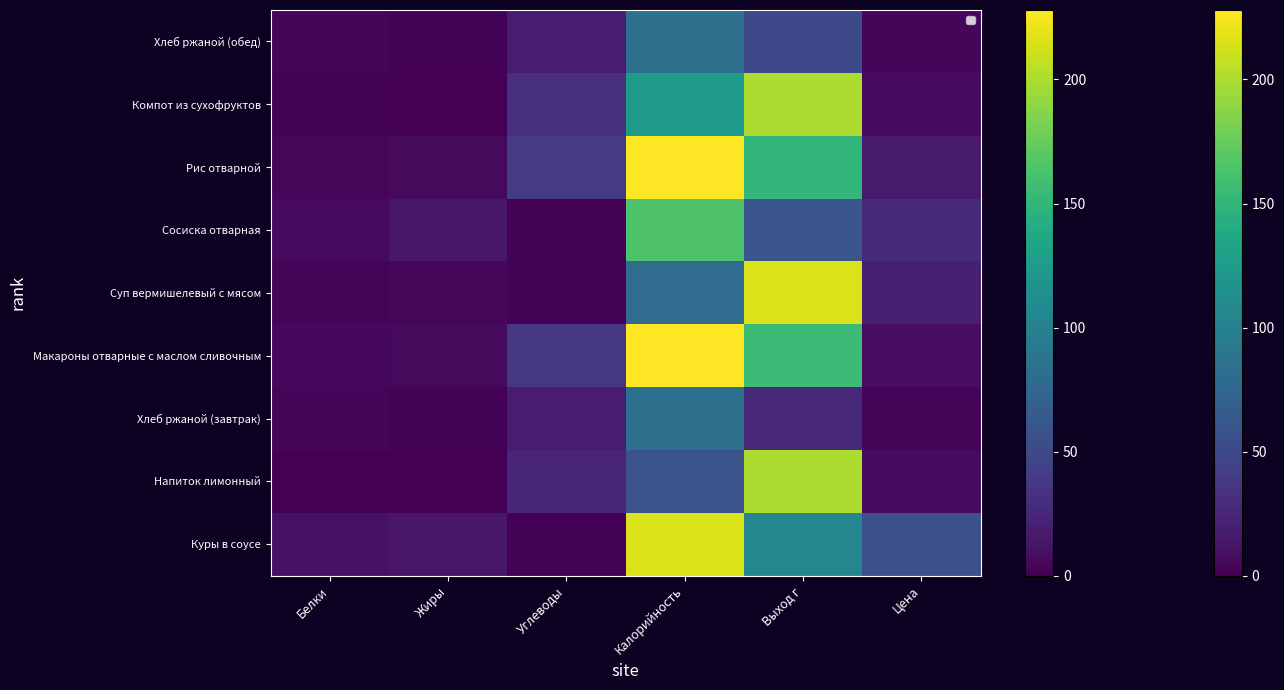

Count the number of categories in the chart.

6